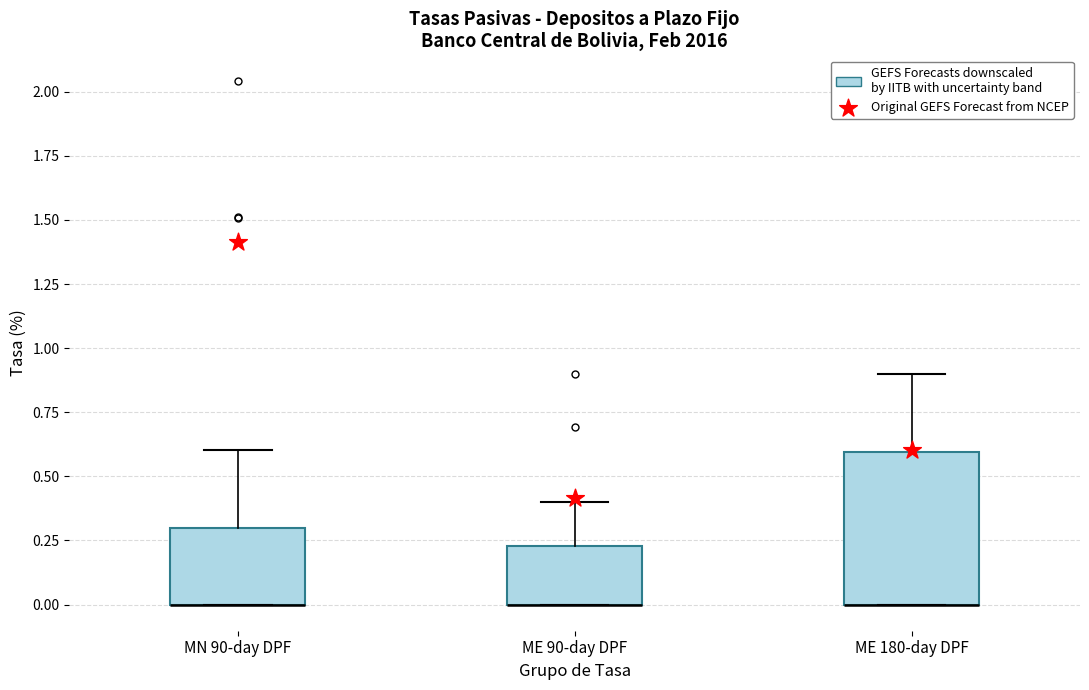

Reading left to right, transcribe this box plot: for each box, give where its median line is, the range the box spans, and where its two whiskers end, as read against the y-axis. The values are not printed on the chart, so give them approximately, as read against the axis.

MN 90-day DPF: median 0.00 (drawn on the box's lower edge), box 0.00 to 0.30, whiskers 0.00 to 0.60
ME 90-day DPF: median 0.00 (drawn on the box's lower edge), box 0.00 to 0.25, whiskers 0.00 to 0.40
ME 180-day DPF: median 0.00 (drawn on the box's lower edge), box 0.00 to 0.60, whiskers 0.00 to 0.90